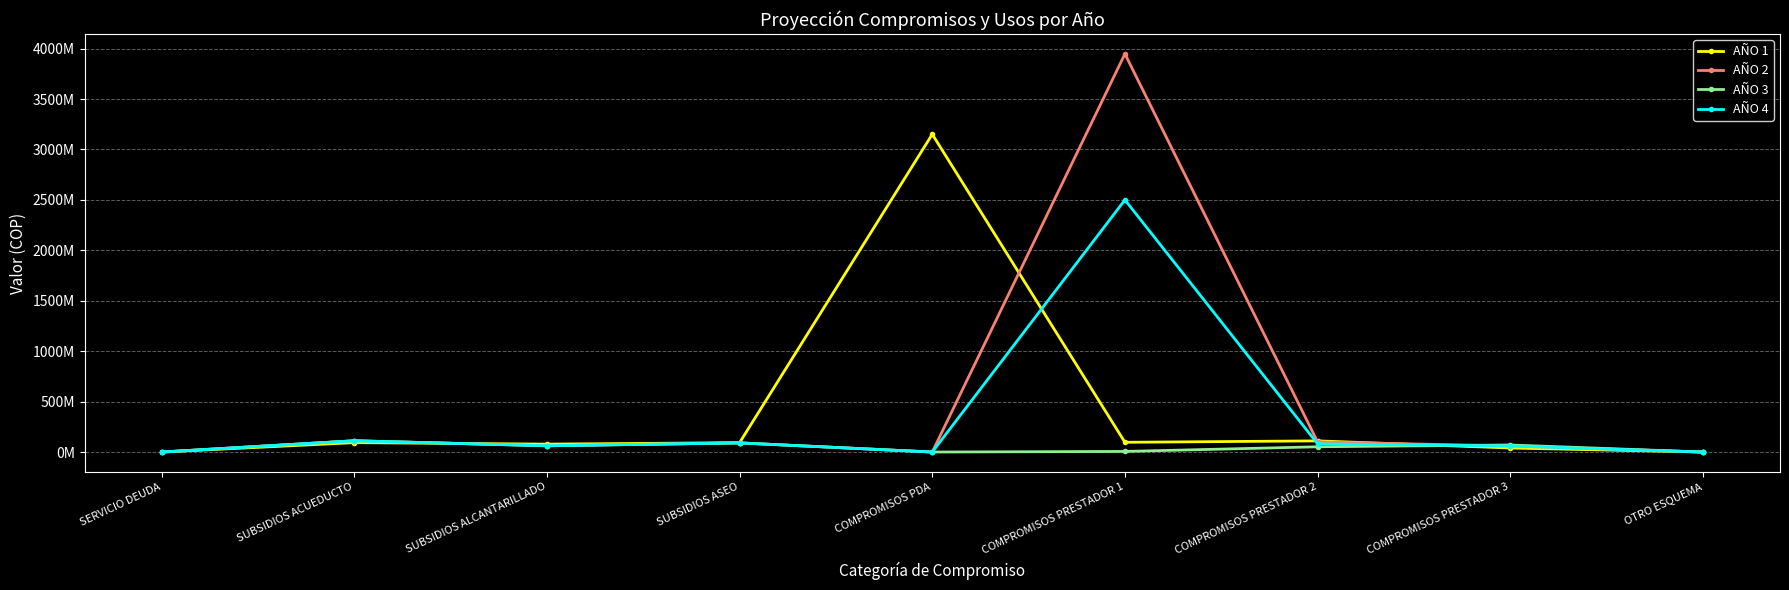

True or false: AÑO 3 has a value of 98333395 at COMPROMISOS PRESTADOR 3.

False